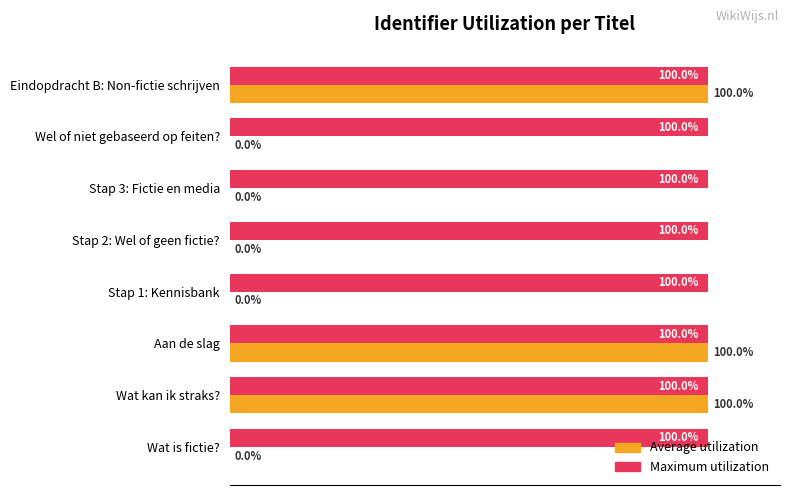

Which series has the largest total across all categories?

Maximum utilization